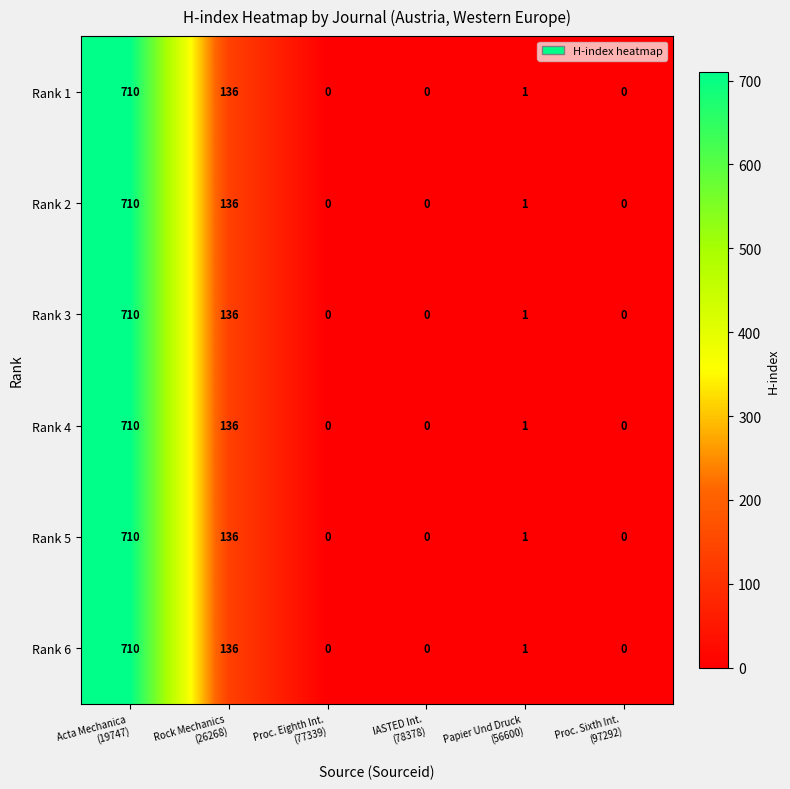

What is the total value across all series at Acta Mechanica
(19747)?

4260